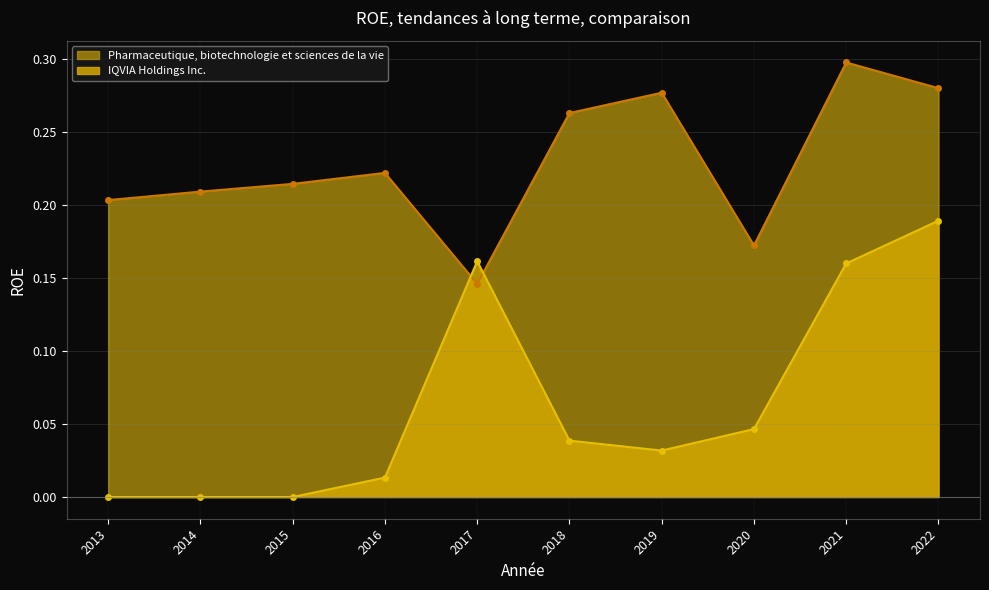

List the series in order of their overall mean, highest first.

Pharmaceutique, biotechnologie et sciences de la vie, IQVIA Holdings Inc.